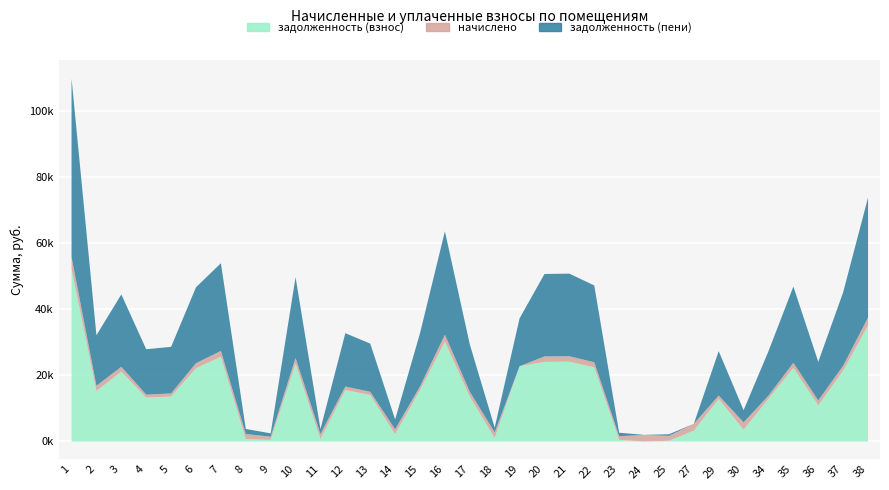

Is it true that начислено equals 2181.0 at 36?

False